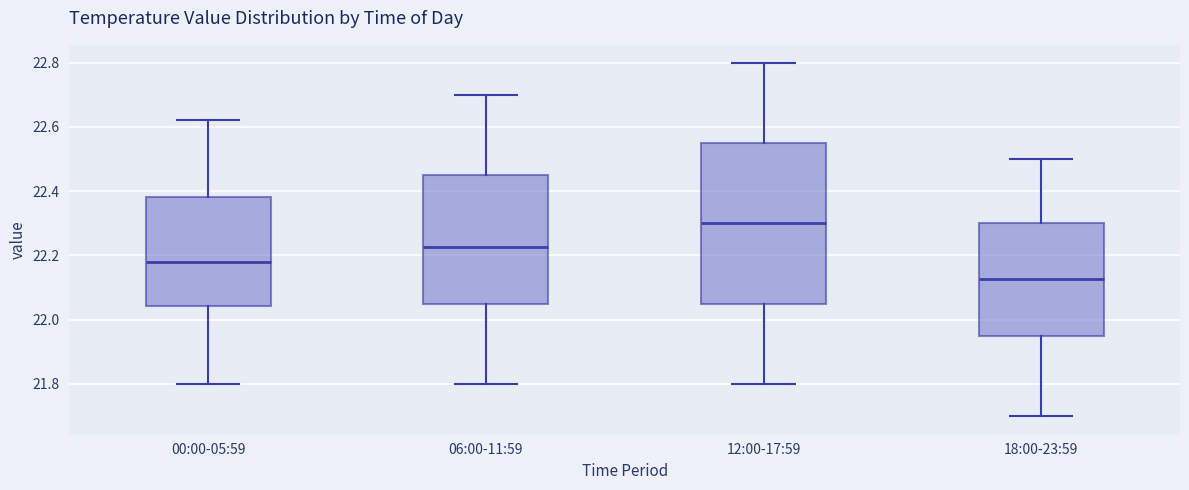

Which box is the tallest, from its lower edge to its upper edge?

12:00-17:59